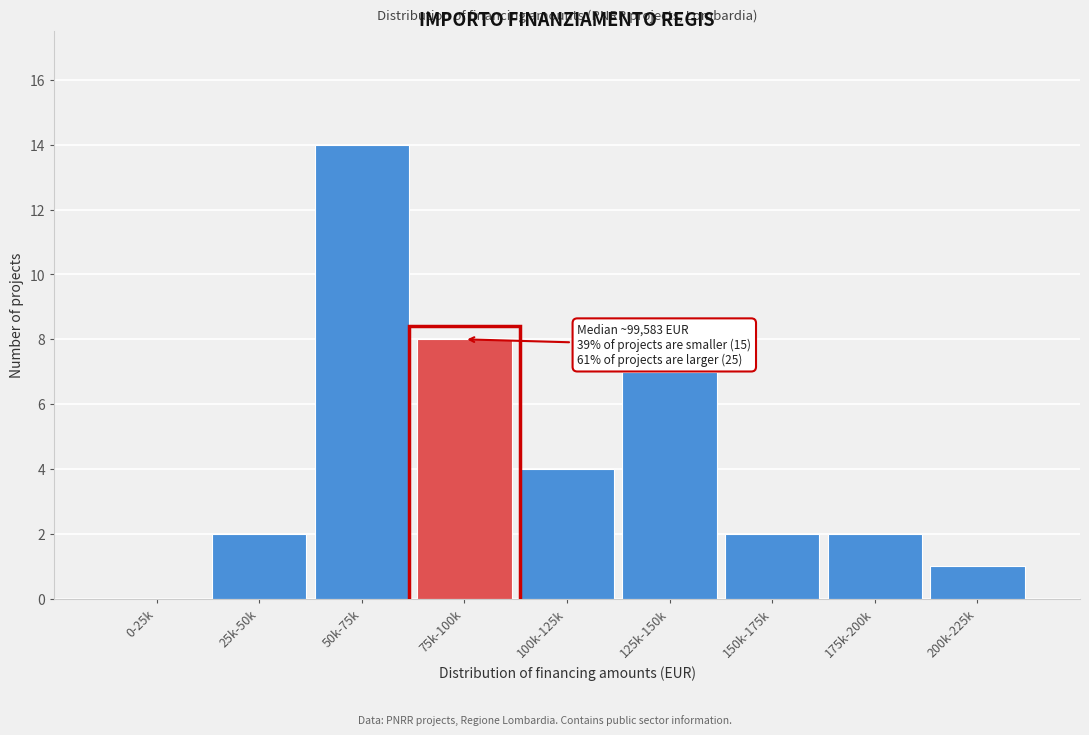

Reading left to right, transcribe all the data shown in this chart.

0-25k=0	25k-50k=2	50k-75k=14	75k-100k=8	100k-125k=4	125k-150k=7	150k-175k=2	175k-200k=2	200k-225k=1